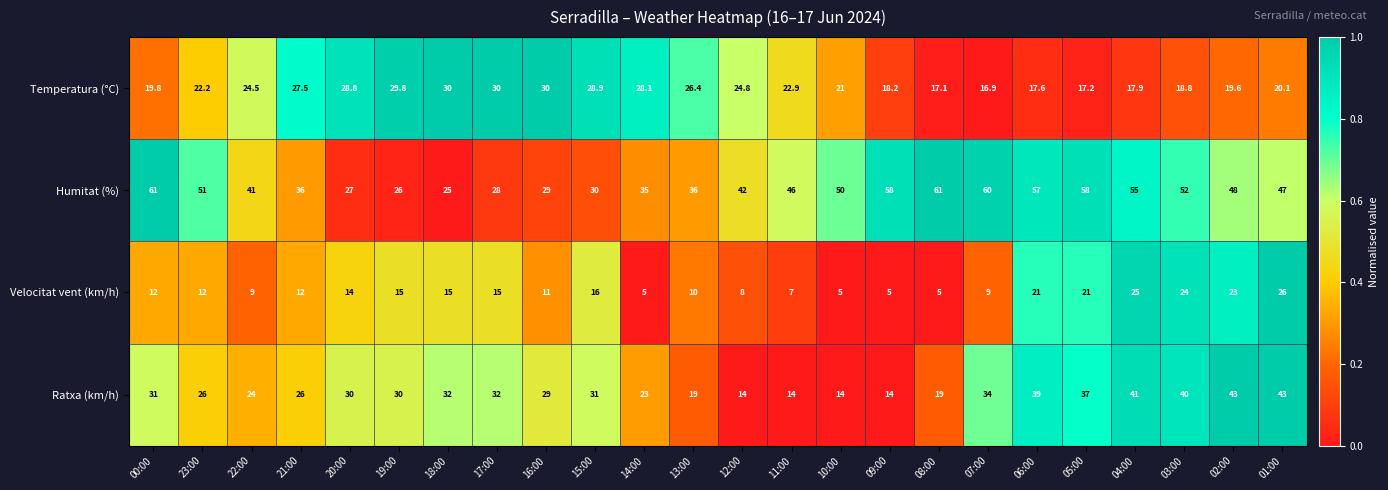

Rank the series by their maximum value, from lowest to highest.

Velocitat vent (km/h), Temperatura (°C), Ratxa (km/h), Humitat (%)